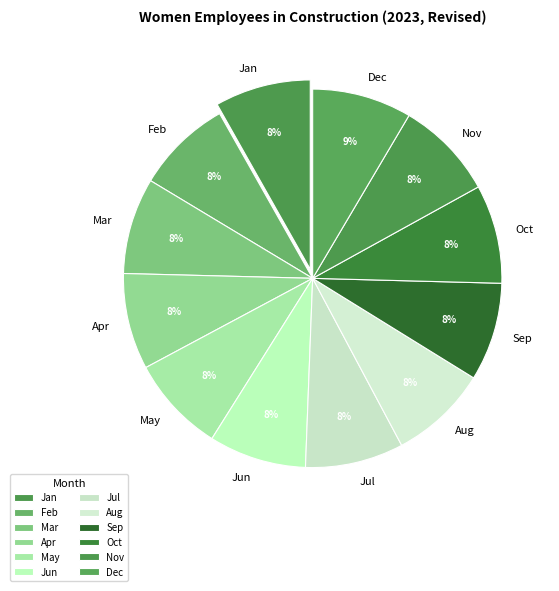

How many slices are in this pie chart?

12